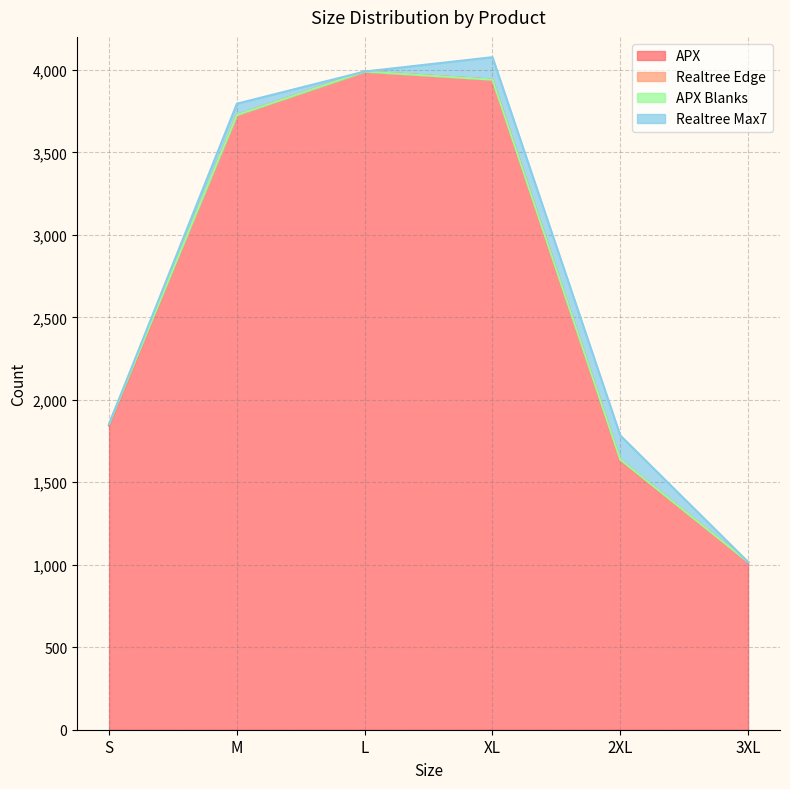

Does the chart display data point markers on the line(s)?

No